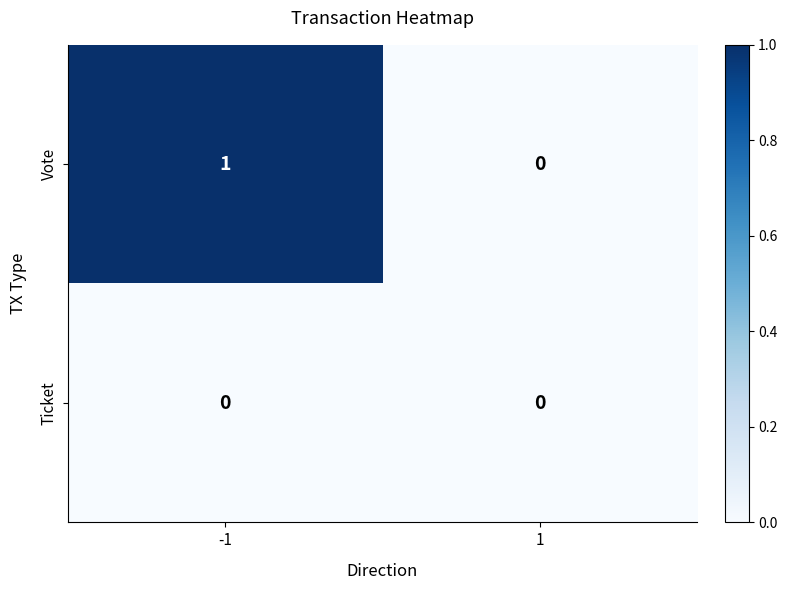

The value of Vote at 1 is 0. True or false?

True